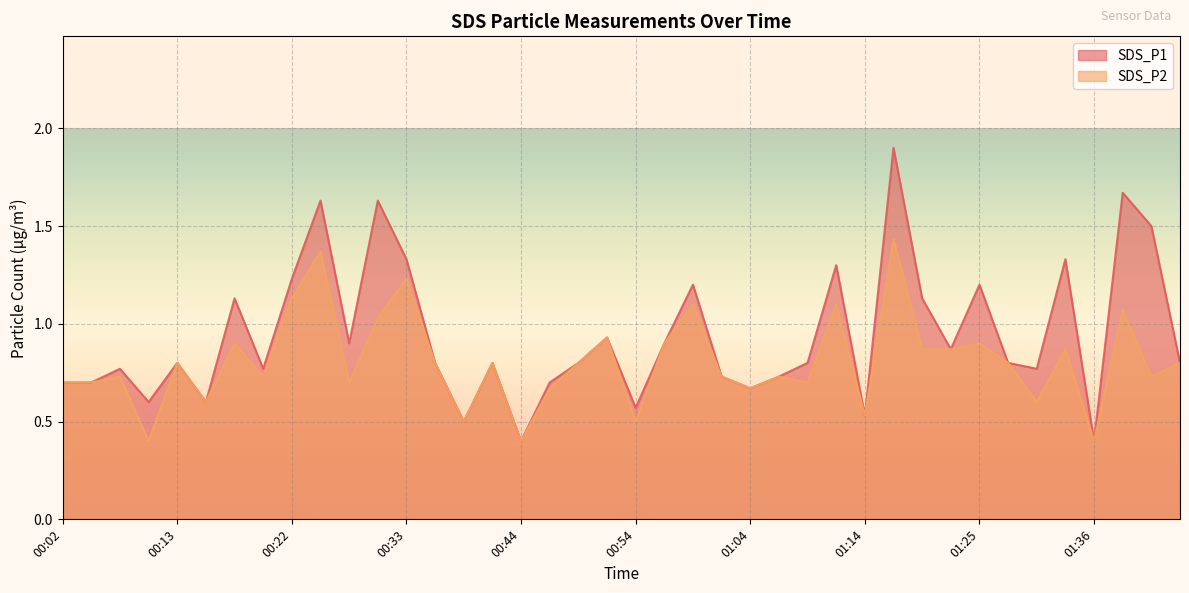

Which label corresponds to the largest value in the chart?

01:17